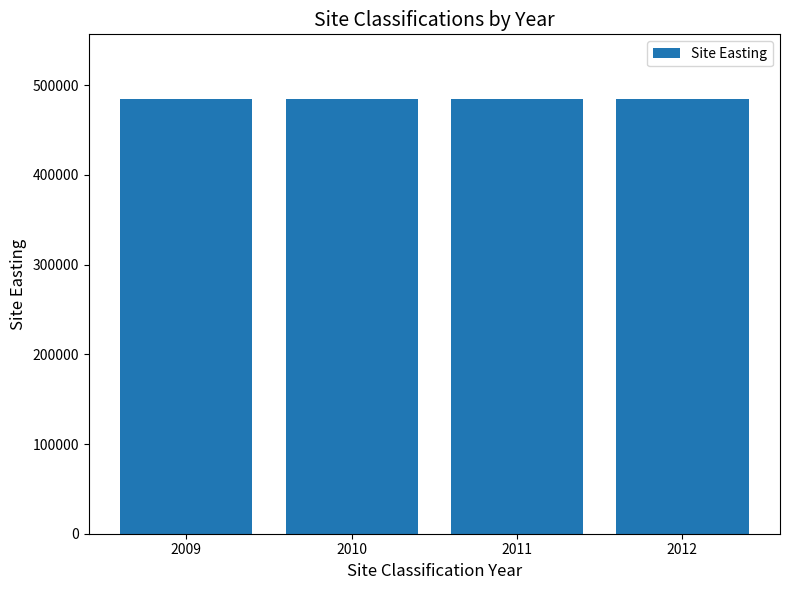

The value at 2009 is 484154. True or false?

True